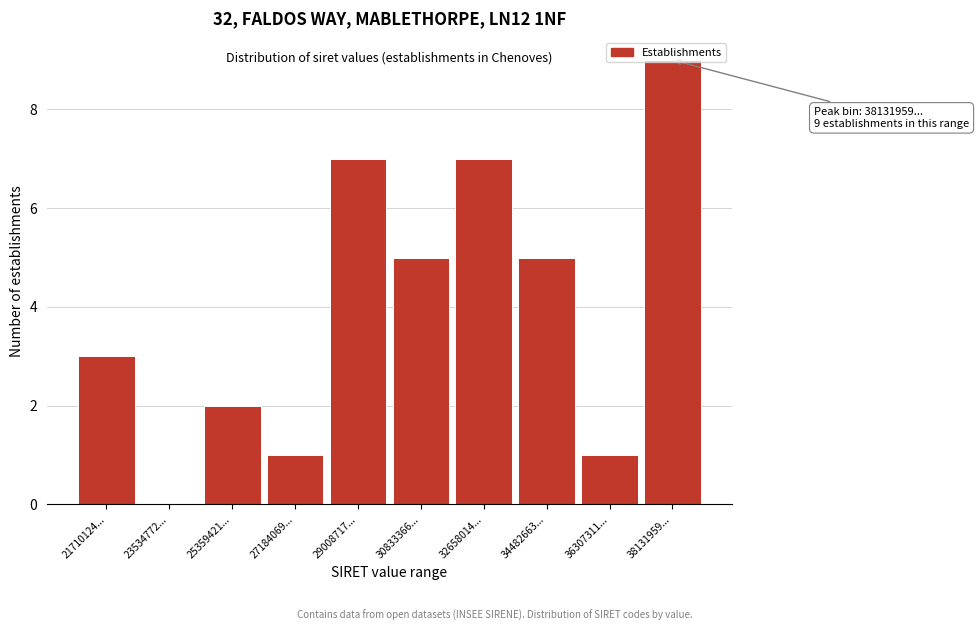

What is the sum of the values at 30833366... and 27184069...?

6